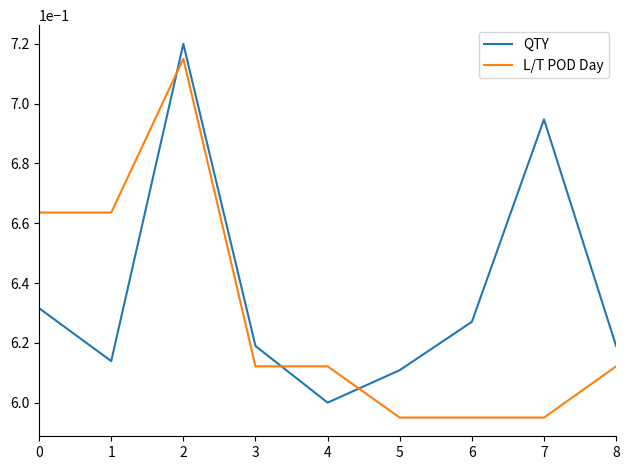

What is the total value across all series at 1?

1.3